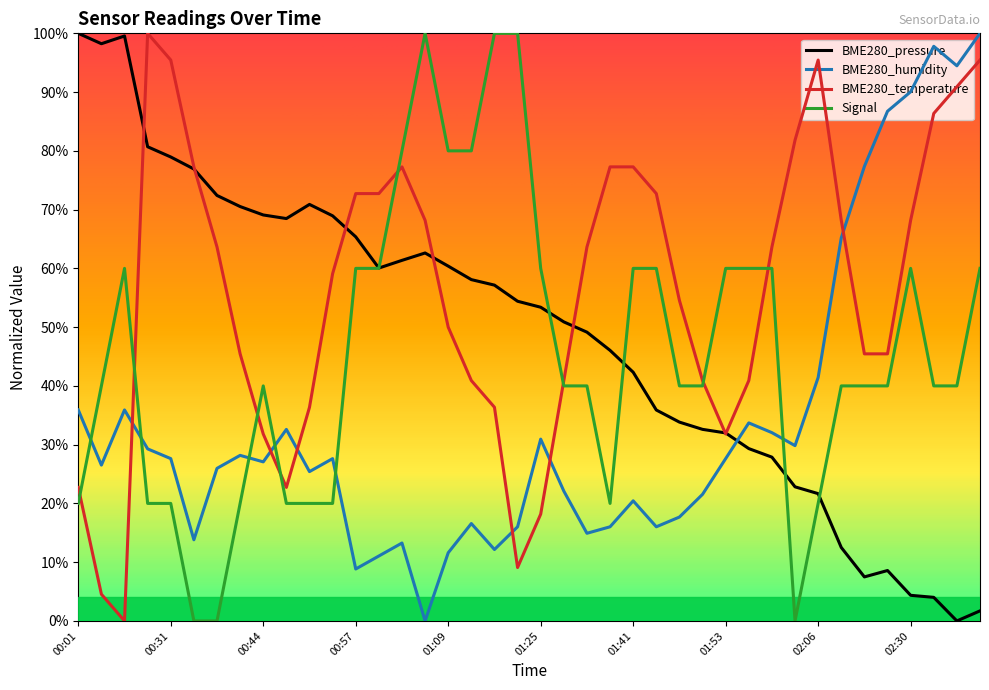

Which series ends up on top after the final intersection of BME280_temperature and BME280_pressure?

BME280_temperature